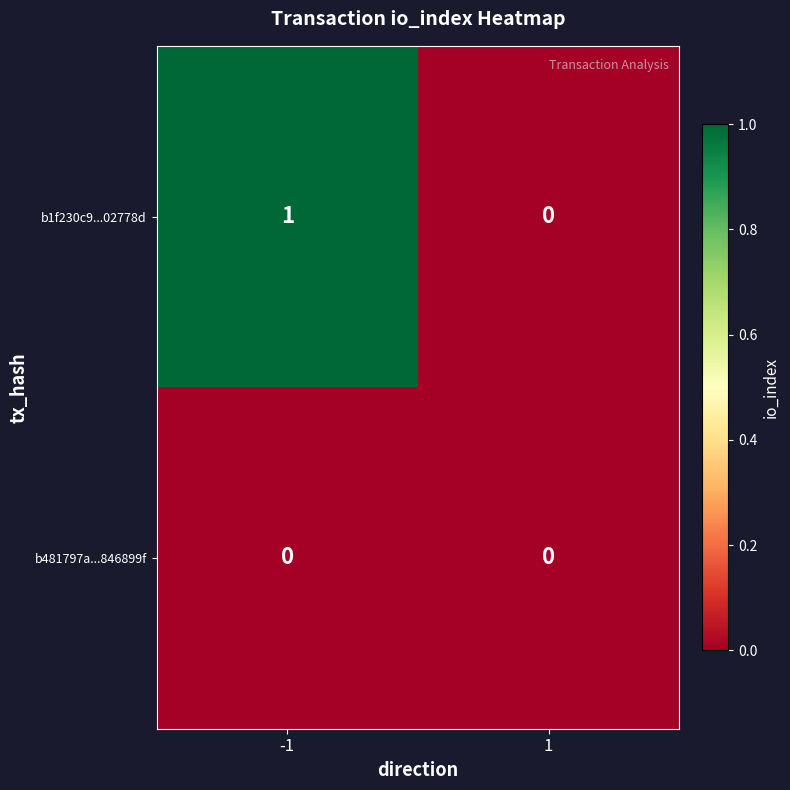

Between -1 and 1, which series saw the biggest shift?

b1f230c9...02778d